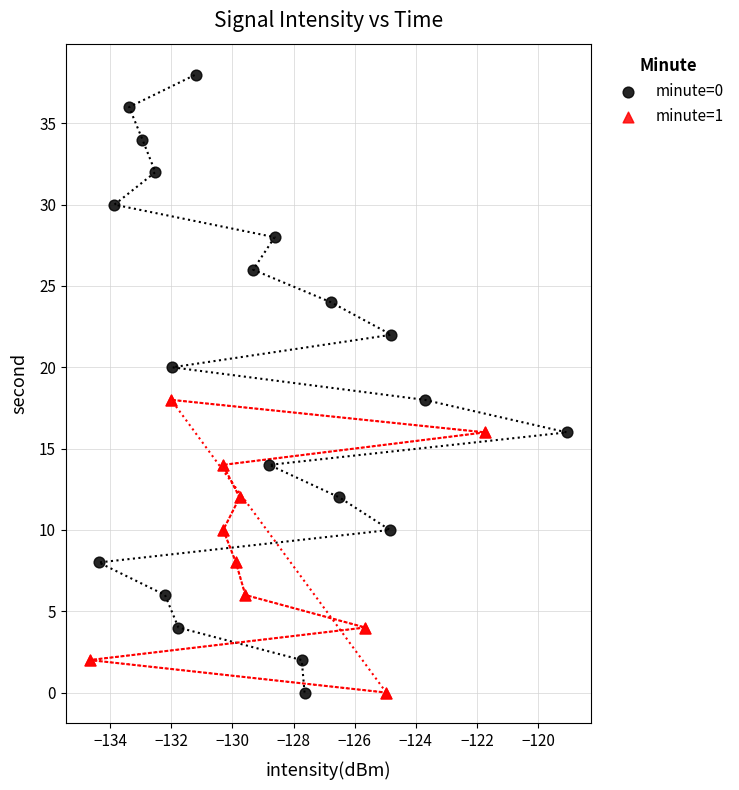

Which series reaches the maximum Y coordinate?

minute=0